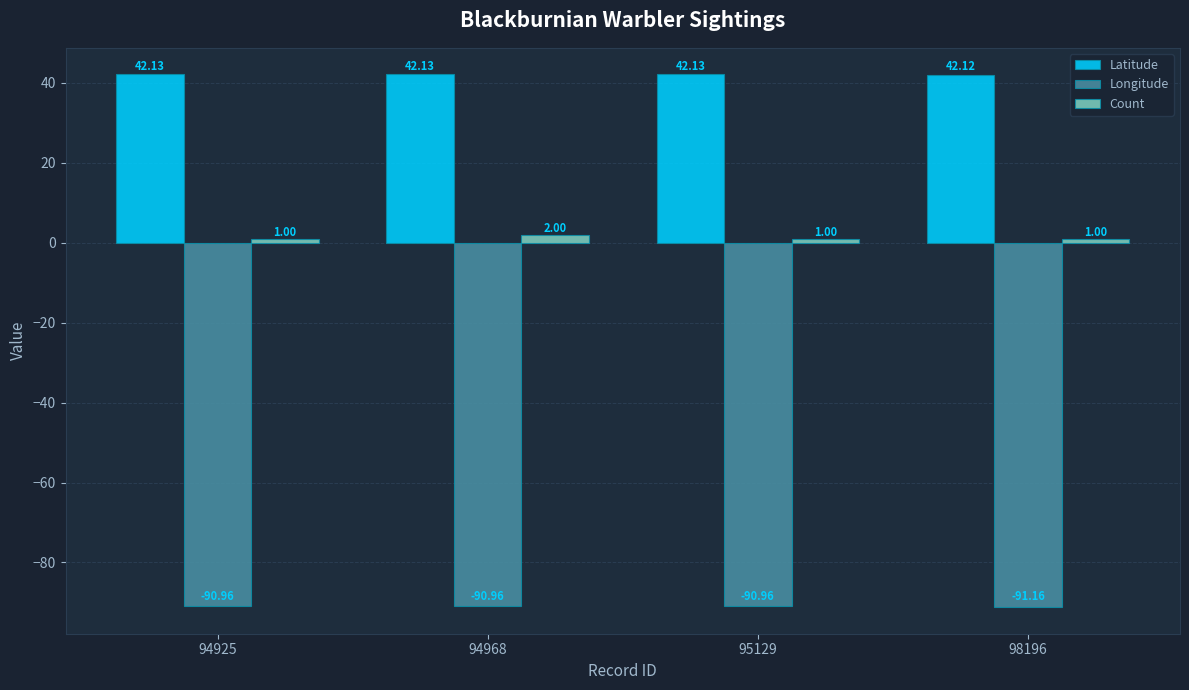

Which series changed the most between 94968 and 98196?

Count